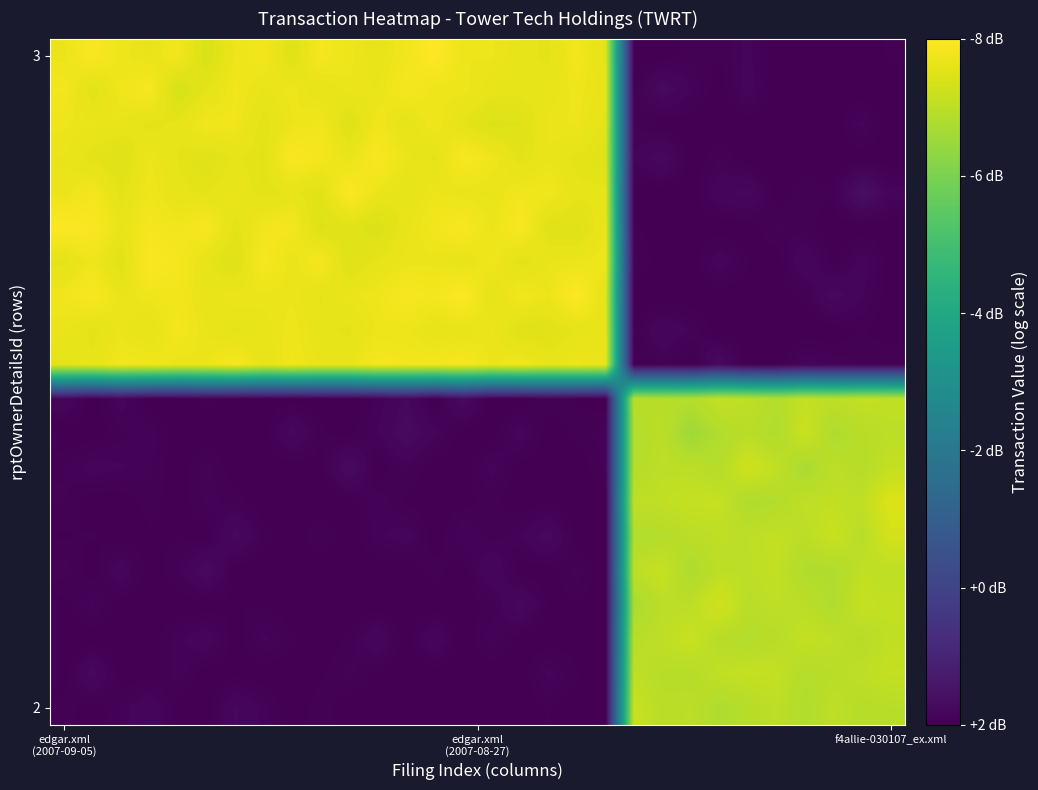

How many distinct data groups are displayed?

20